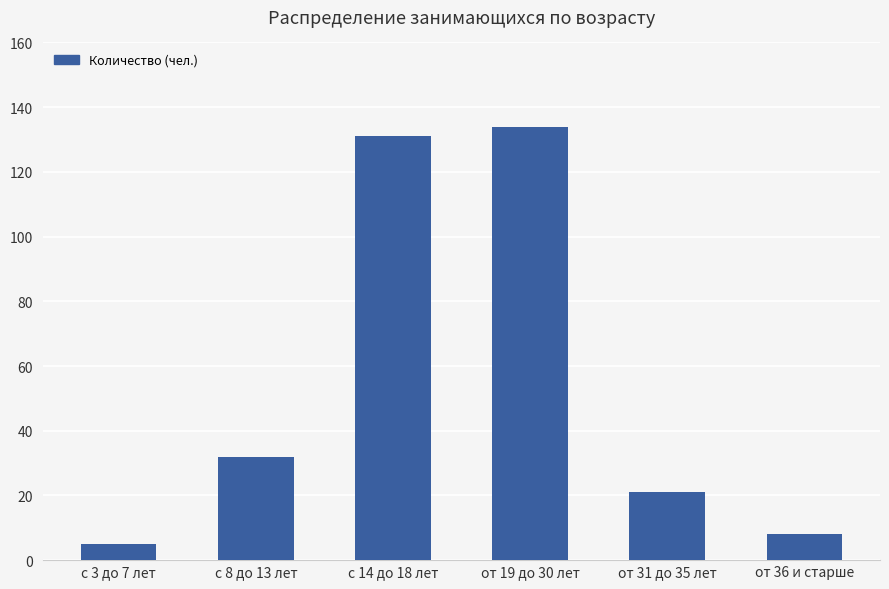

Count the number of data series in this chart.

1